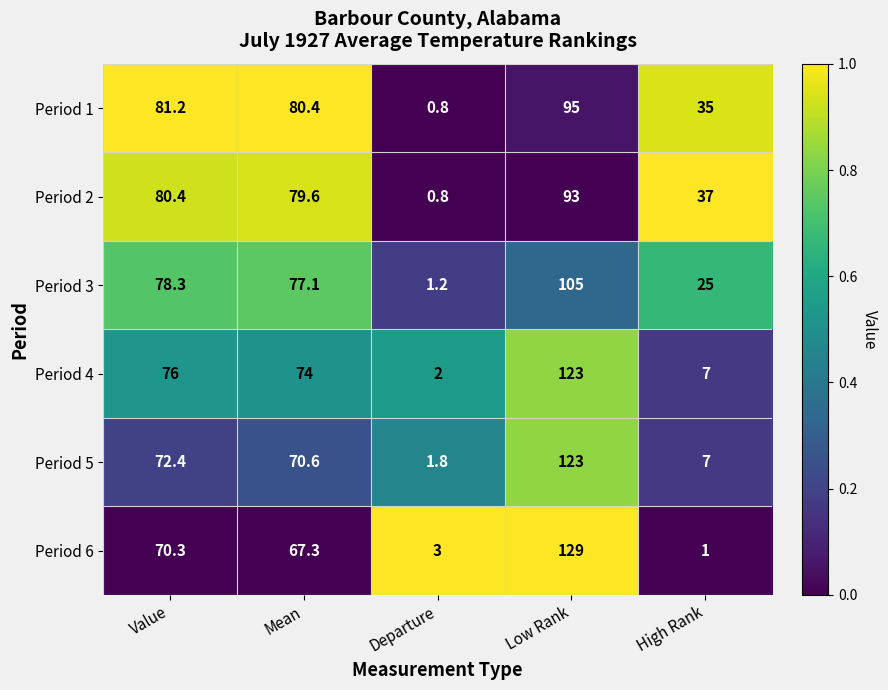

Read the Period 2 value at Departure.

0.8